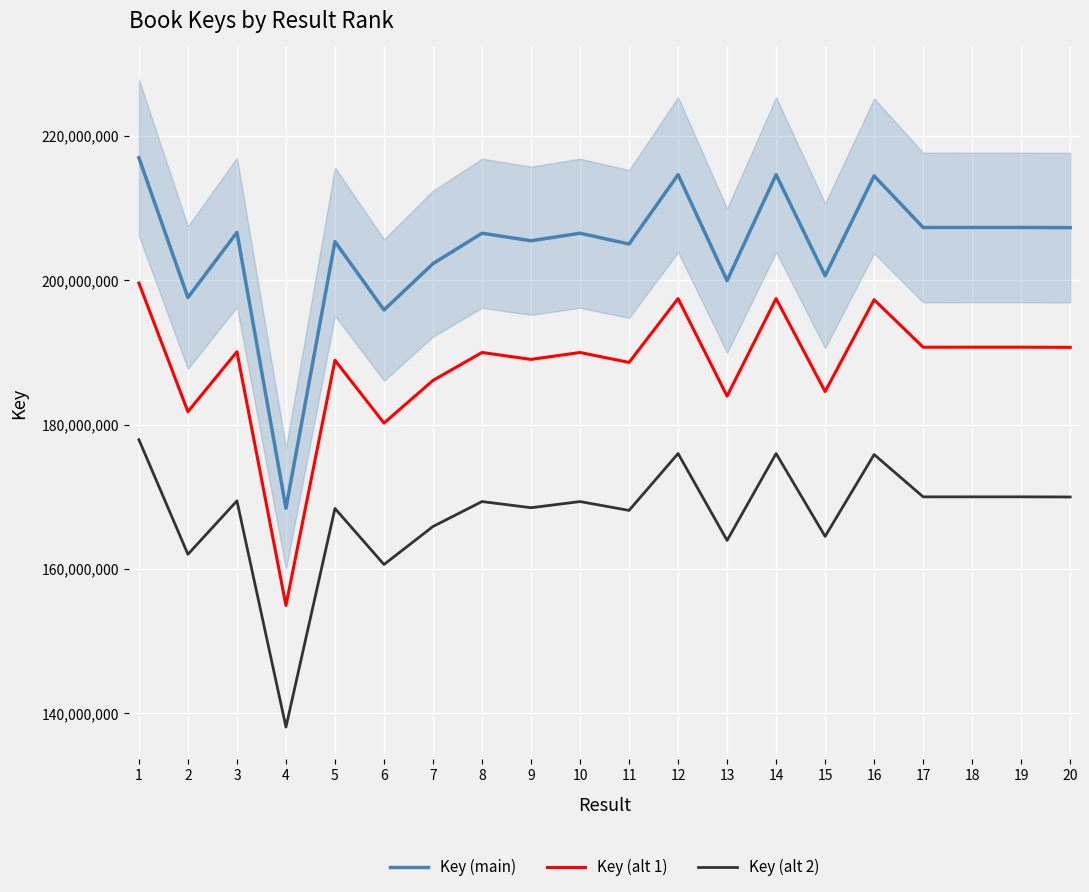

Between 13 and 15, which series saw the biggest shift?

Key (main)